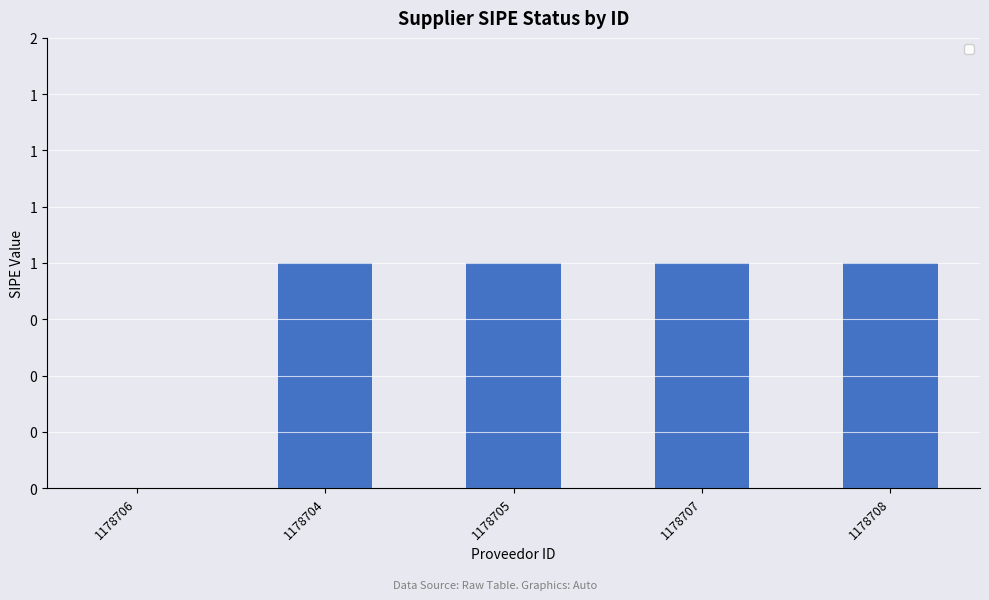

Is it true that the value at 1178708 is 0?

False